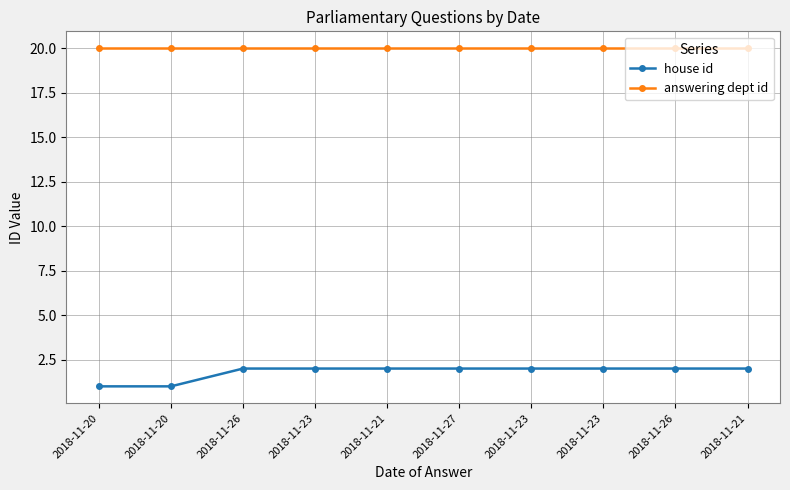

Count the number of categories in the chart.

10